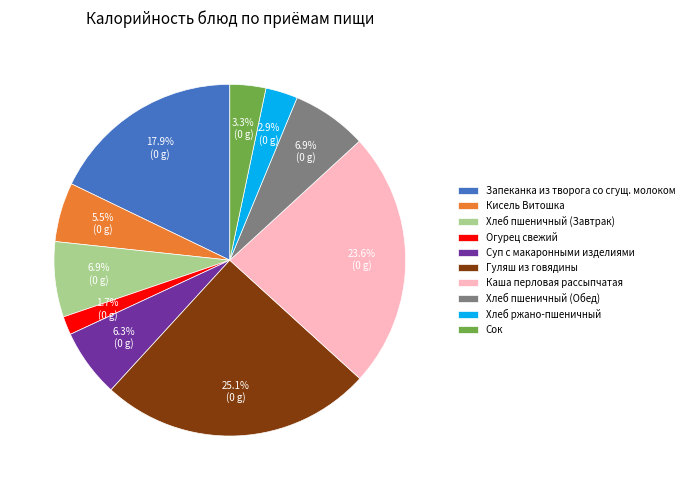

Between Хлеб пшеничный (Обед) and Запеканка из творога со сгущ. молоком, which is larger?

Запеканка из творога со сгущ. молоком